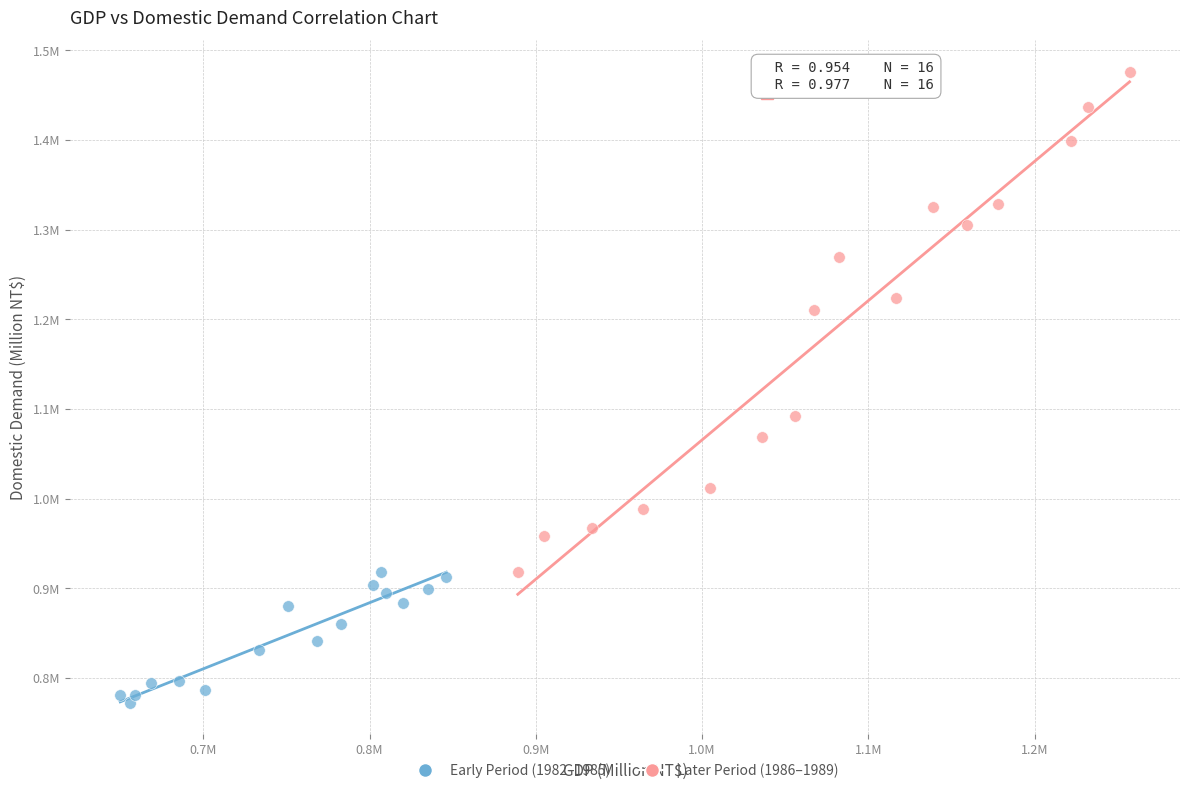

Which series reaches the maximum Y coordinate?

Later Period (1986–1989)